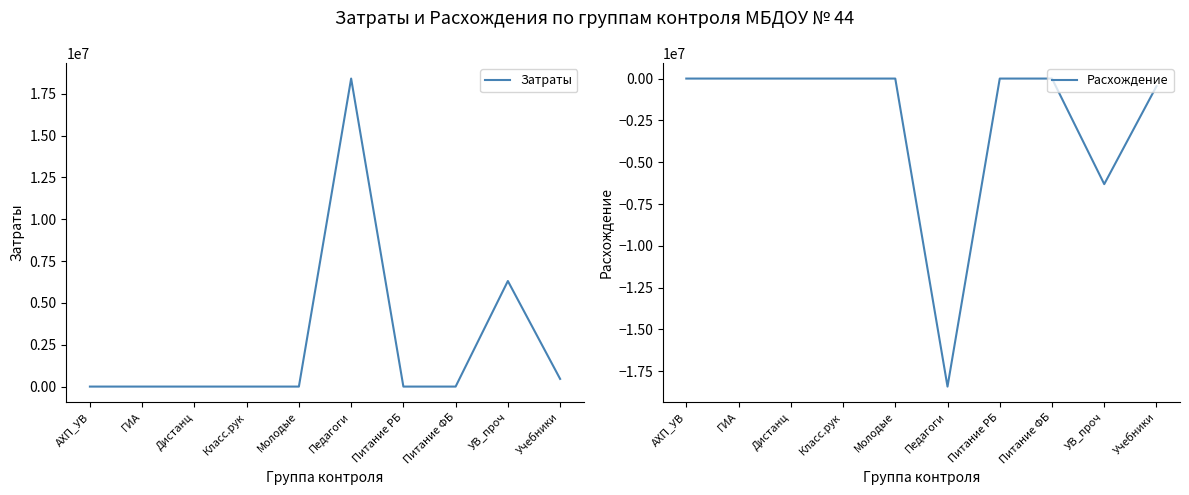

In Затраты, how many points are higher than both neighbors (excluding endpoints)?

2